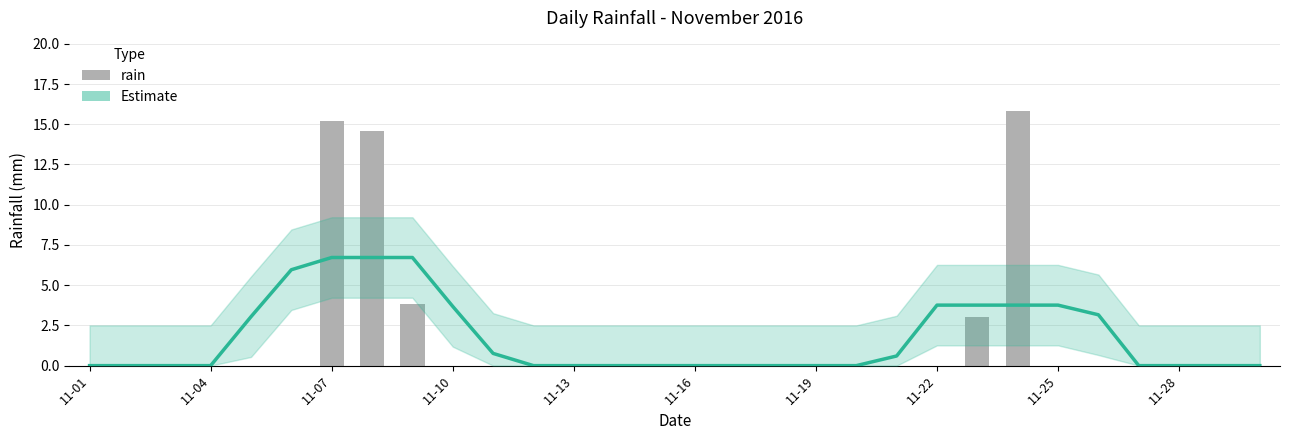

Rank the series by their maximum value, from lowest to highest.

Estimate, rain